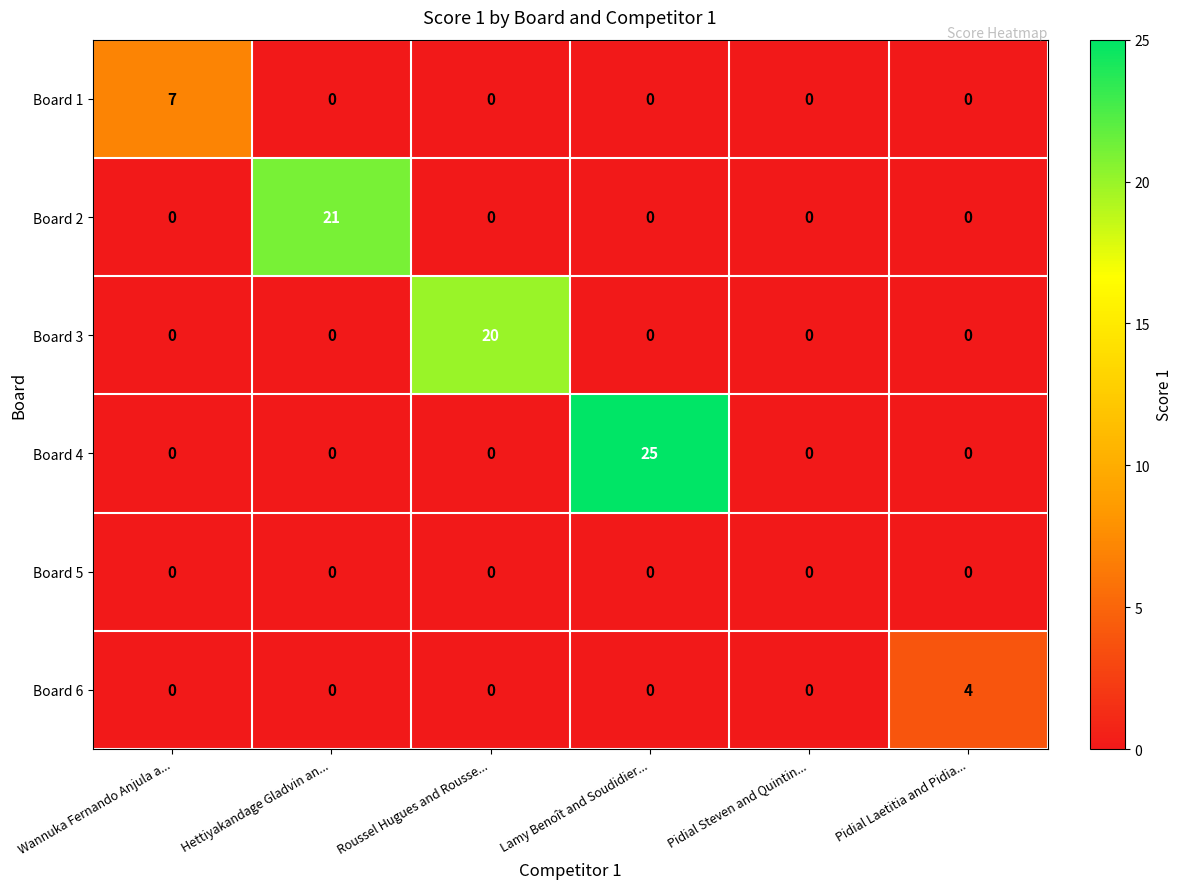

Between Pidial Steven and Quintin... and Pidial Laetitia and Pidia..., which series saw the biggest shift?

Board 6